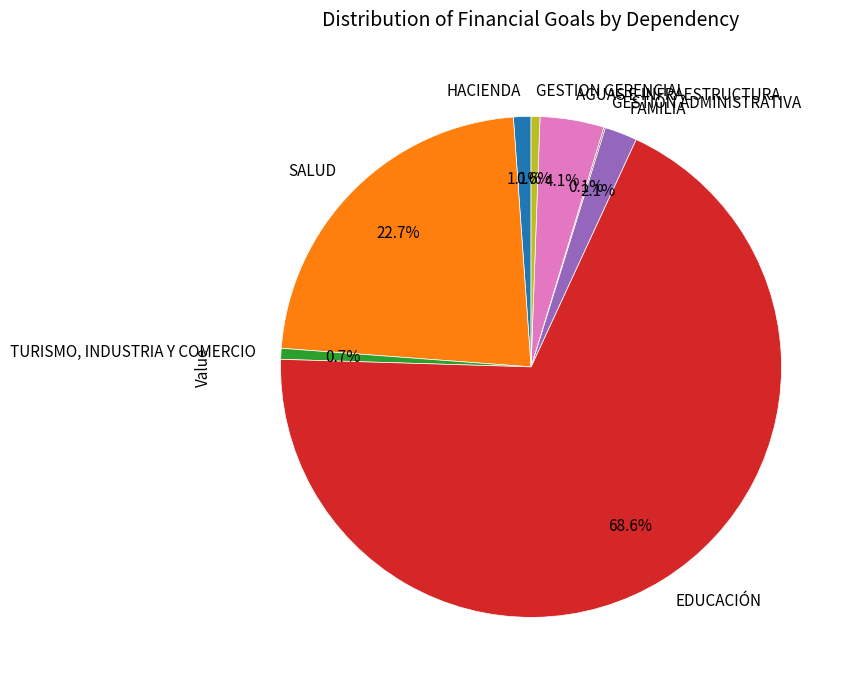

Which has a higher value, TURISMO, INDUSTRIA Y COMERCIO or SALUD?

SALUD